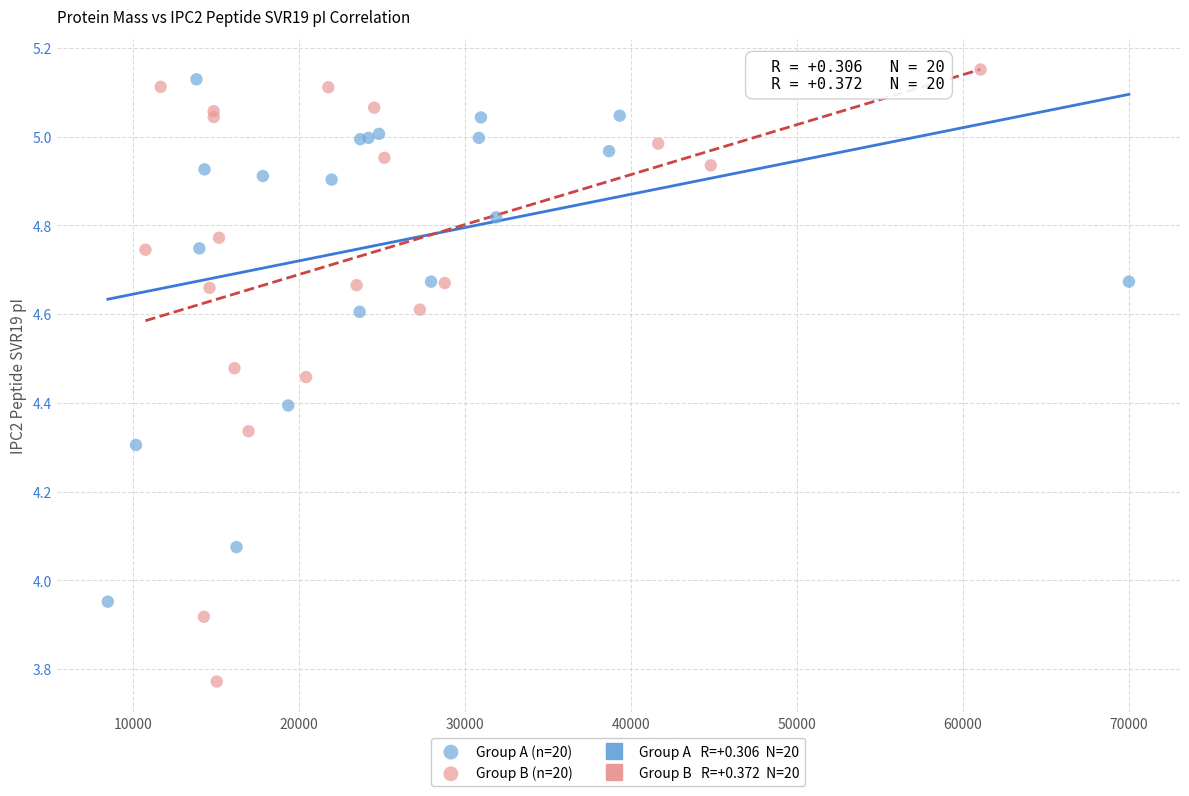

Which series has the largest Y range (max minus min)?

Group B (n=20)